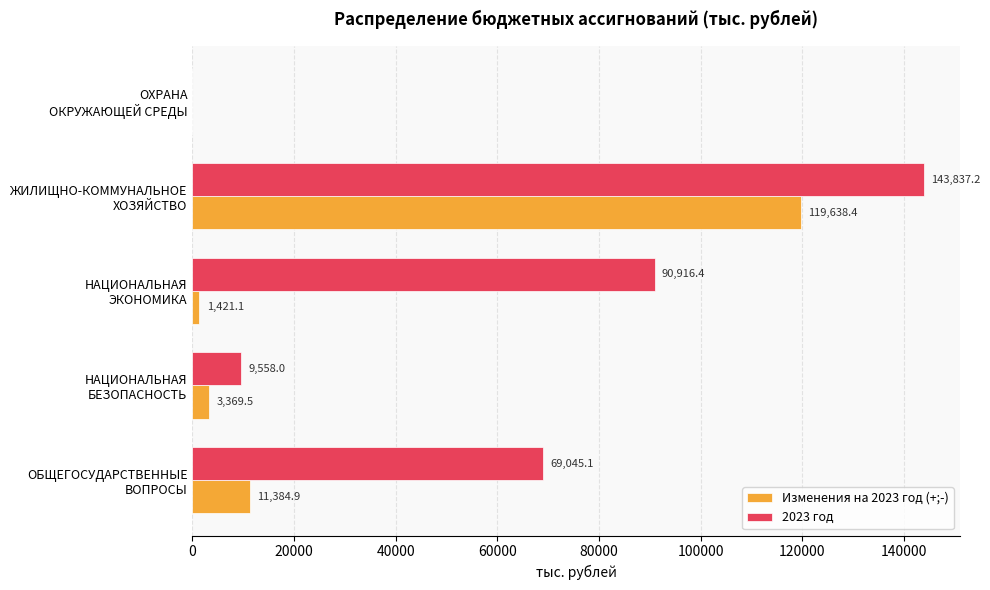

What is the maximum value shown in the chart?

143837.2